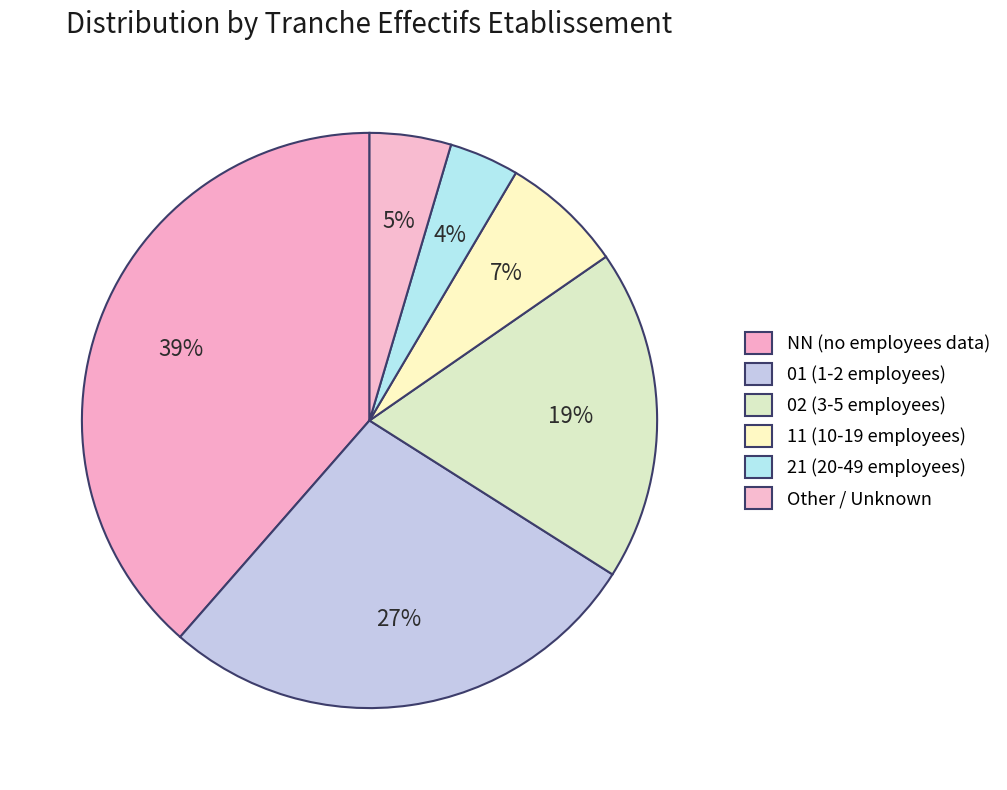

How many slices are in this pie chart?

6